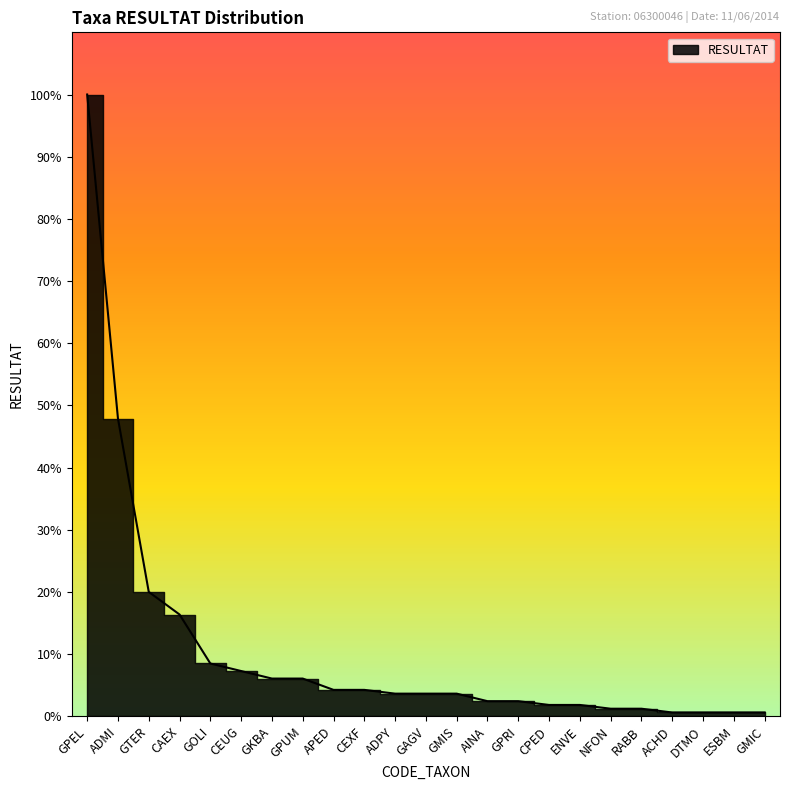

Reading right to left, extract all data points from this chart.

GMIC=1	ESBM=1	DTMO=1	ACHD=1	RABB=2	NFON=2	ENVE=3	CPED=3	GPRI=4	AINA=4	GMIS=6	GAGV=6	ADPY=6	CEXF=7	APED=7	GPUM=10	GKBA=10	CEUG=12	GOLI=14	CAEX=27	GTER=33	ADMI=79	GPEL=165